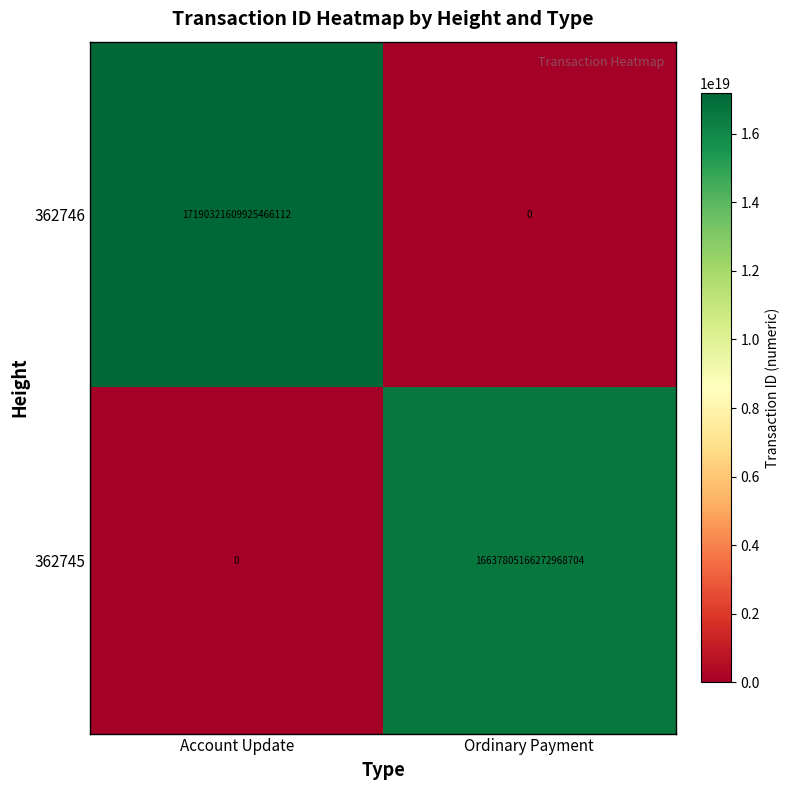

At which label does 362746 reach its peak?

Account Update